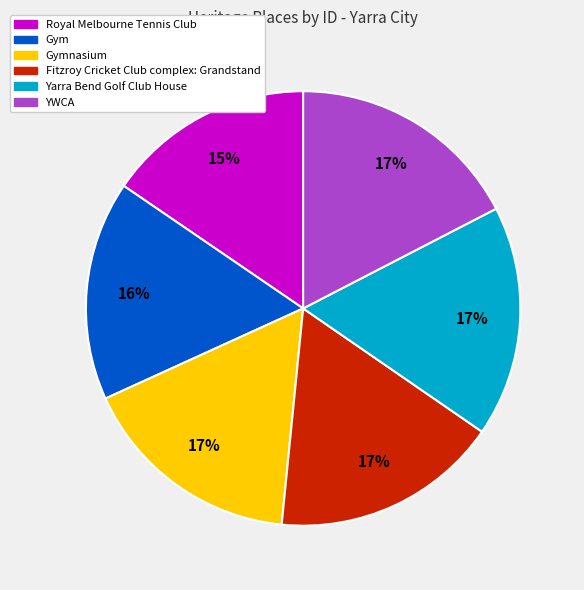

Is the sum of Fitzroy Cricket Club complex: Grandstand and YWCA greater than half?

No